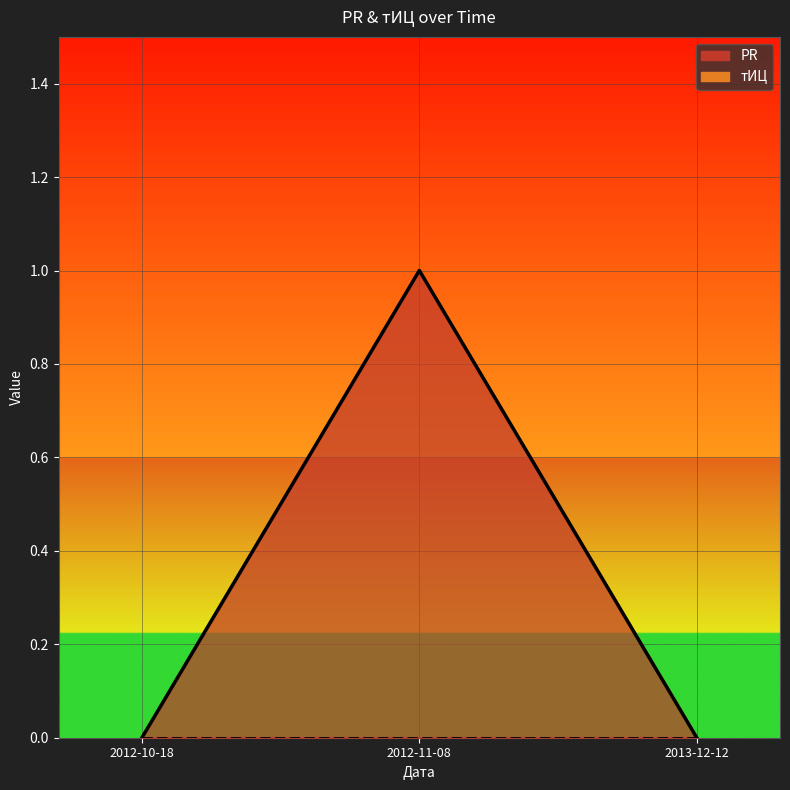

At which label is the value closest to 0?

2012-10-18